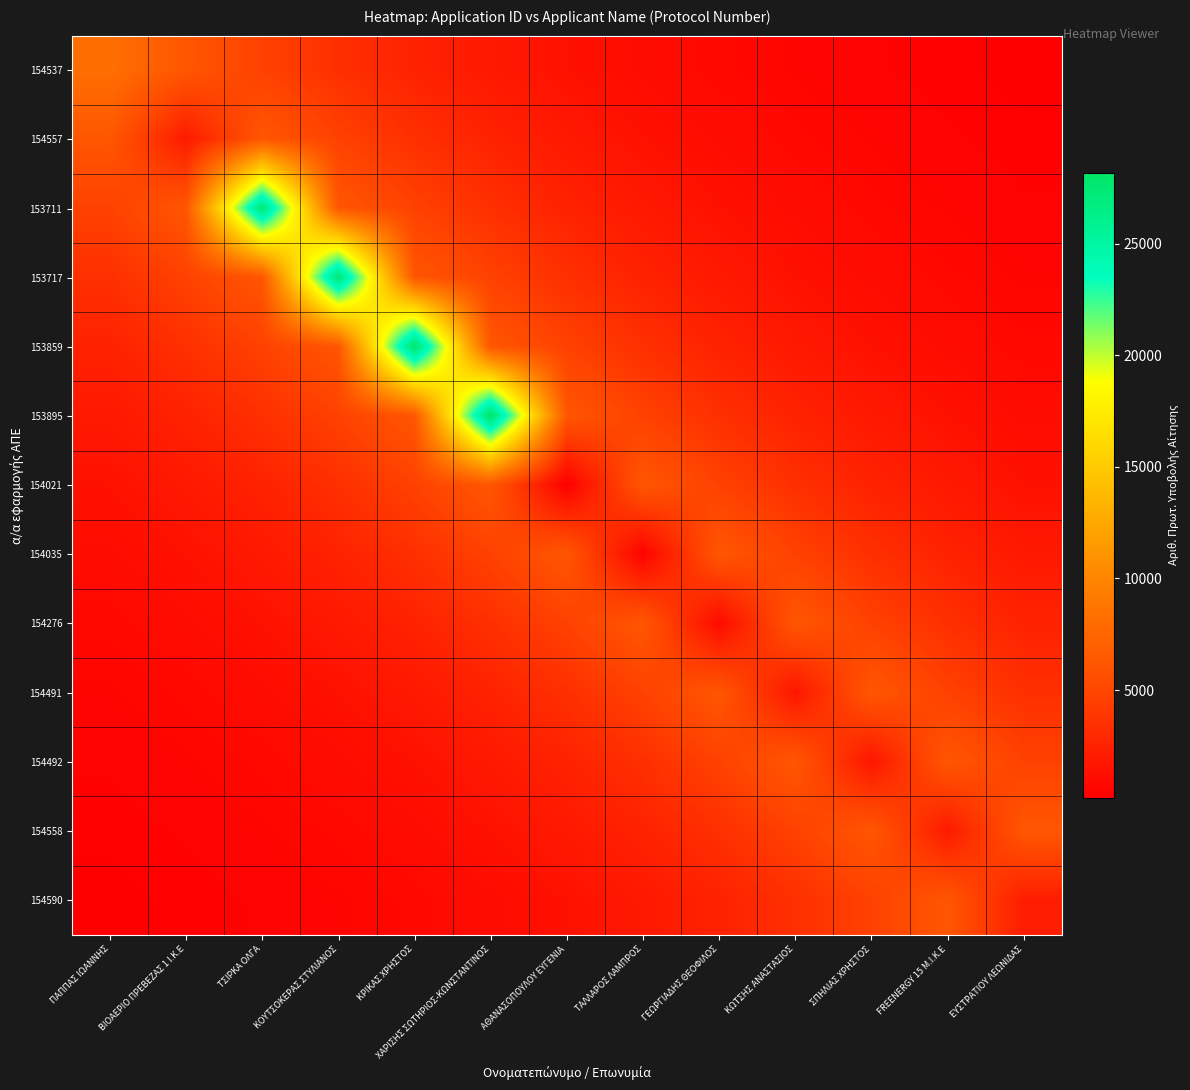

At how many categories does at least one series exceed 20539?

4